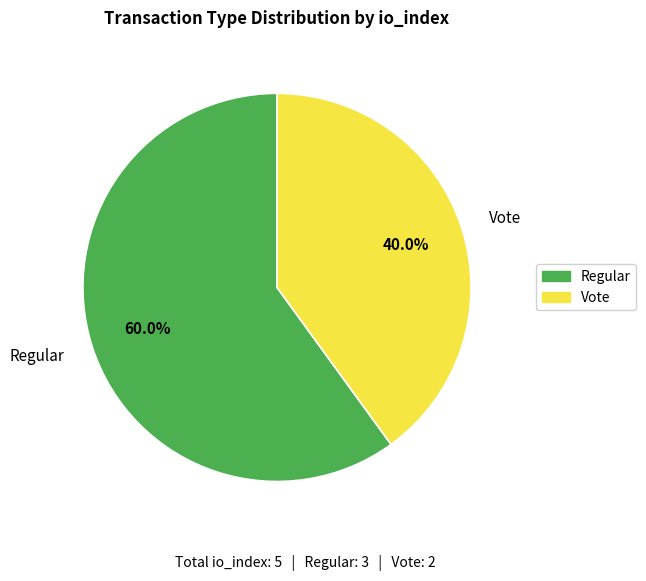

Is it true that Regular is 66% of the pie?

False